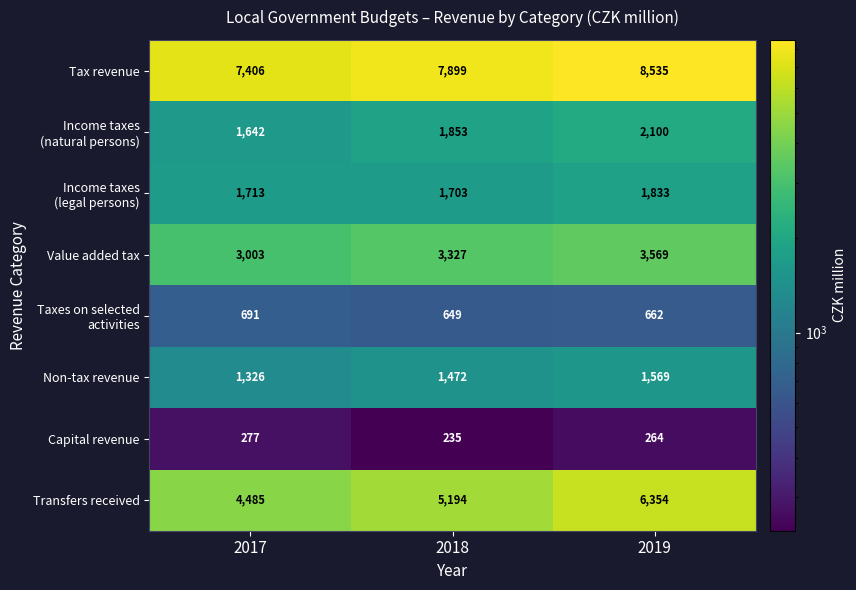

What is the highest value of the Tax revenue series?

8535